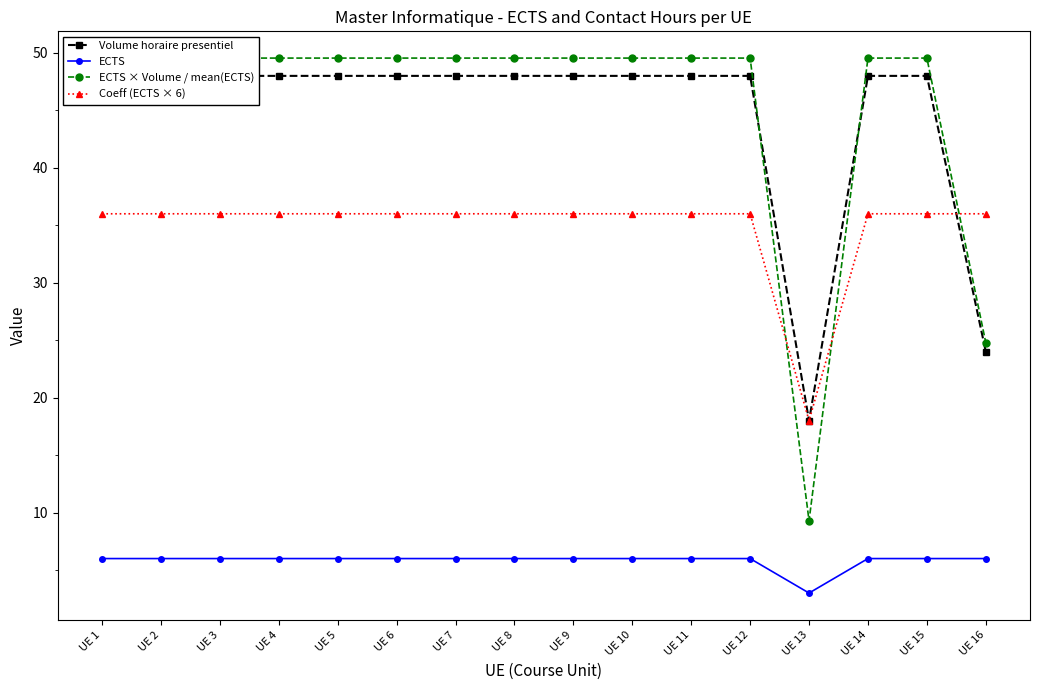

At which label does Volume horaire presentiel reach its peak?

UE 1